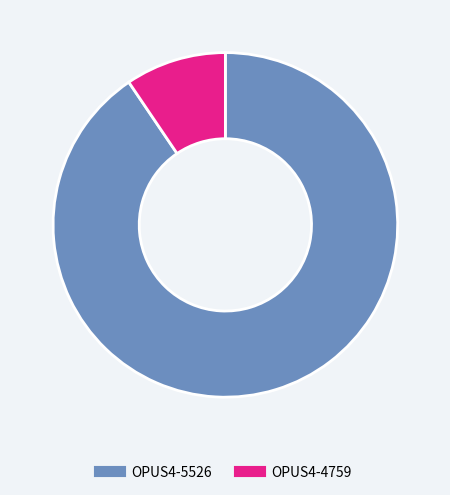

True or false: OPUS4-4759 accounts for 9% of the total.

True